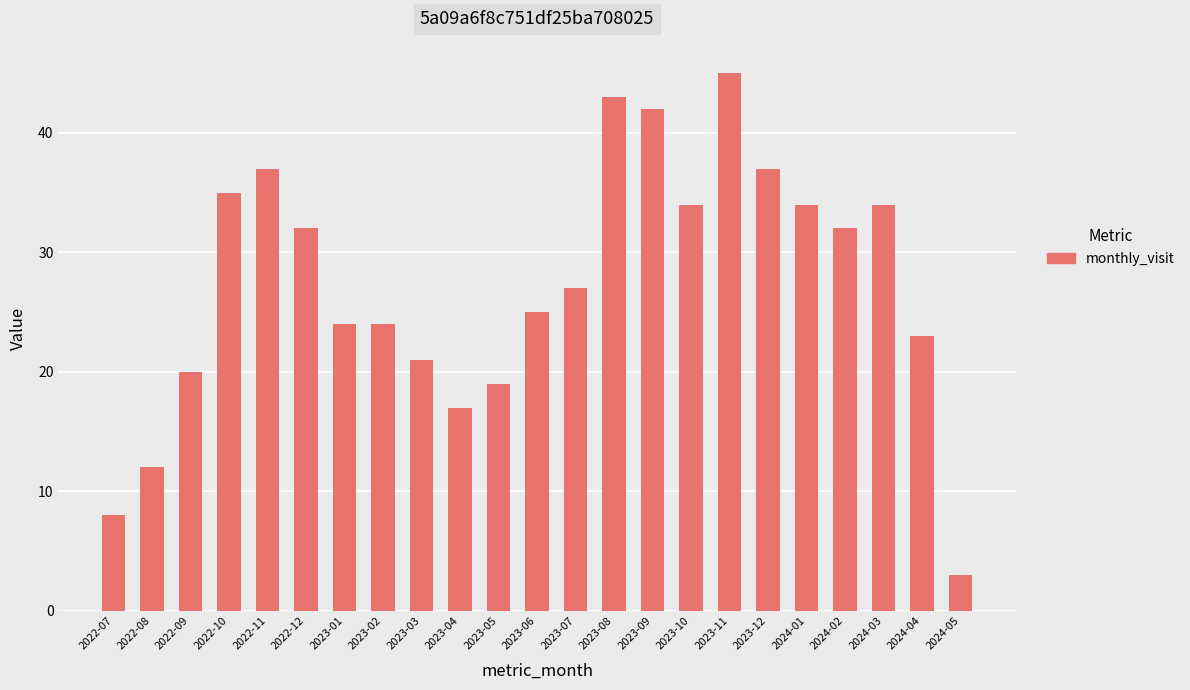

Reading left to right, what are all the values shown in this chart?

8	12	20	35	37	32	24	24	21	17	19	25	27	43	42	34	45	37	34	32	34	23	3